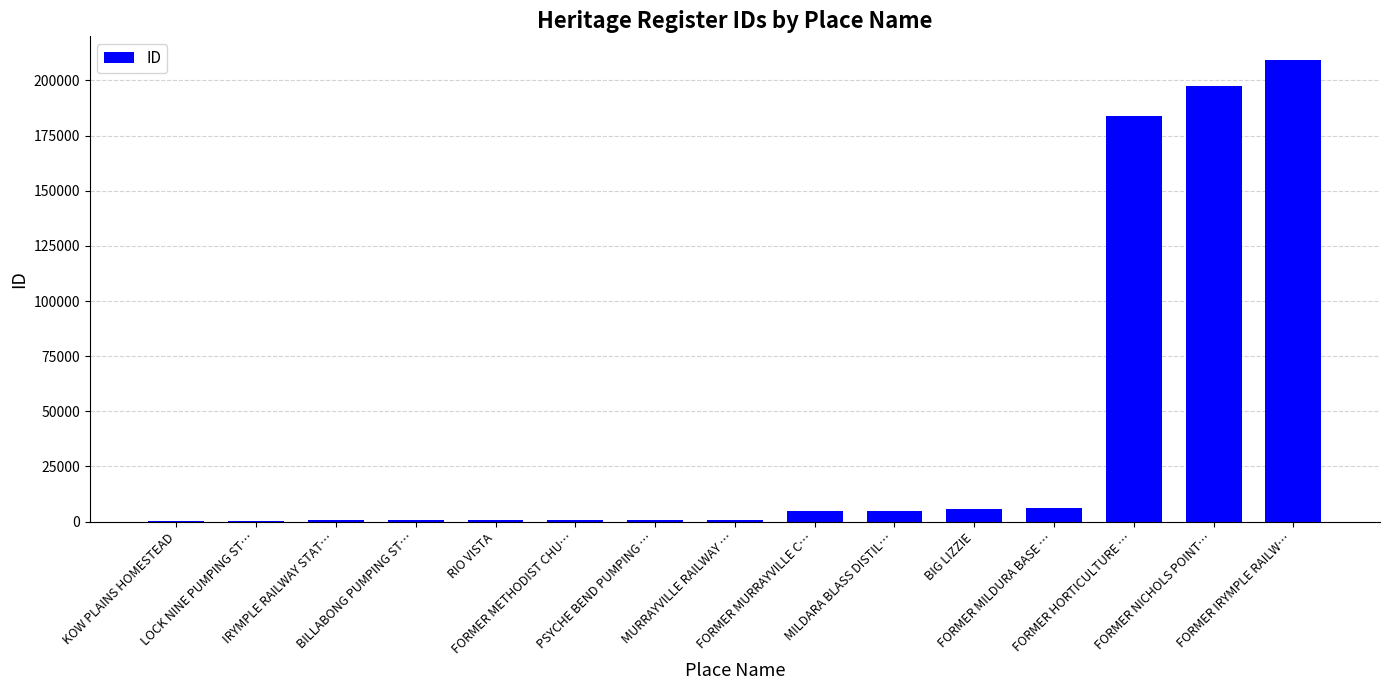

What is the greatest value displayed?

209373